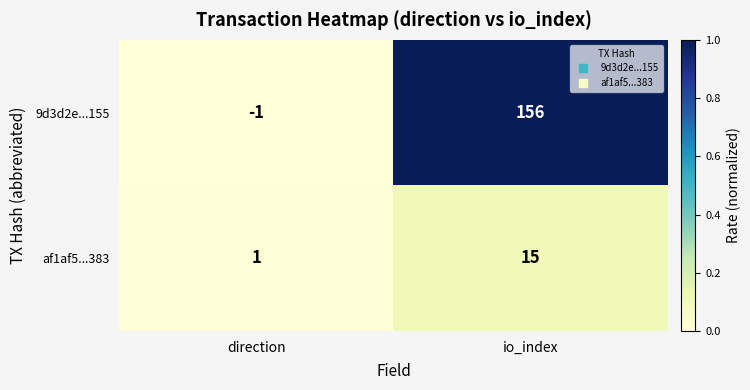

Which category has the highest value across all series?

io_index